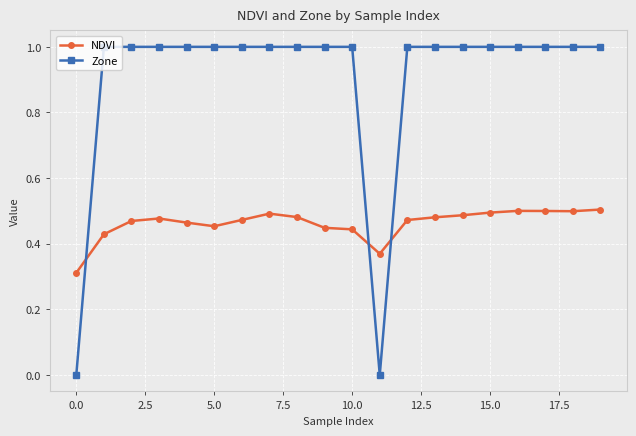

How many lines are shown in the chart?

2